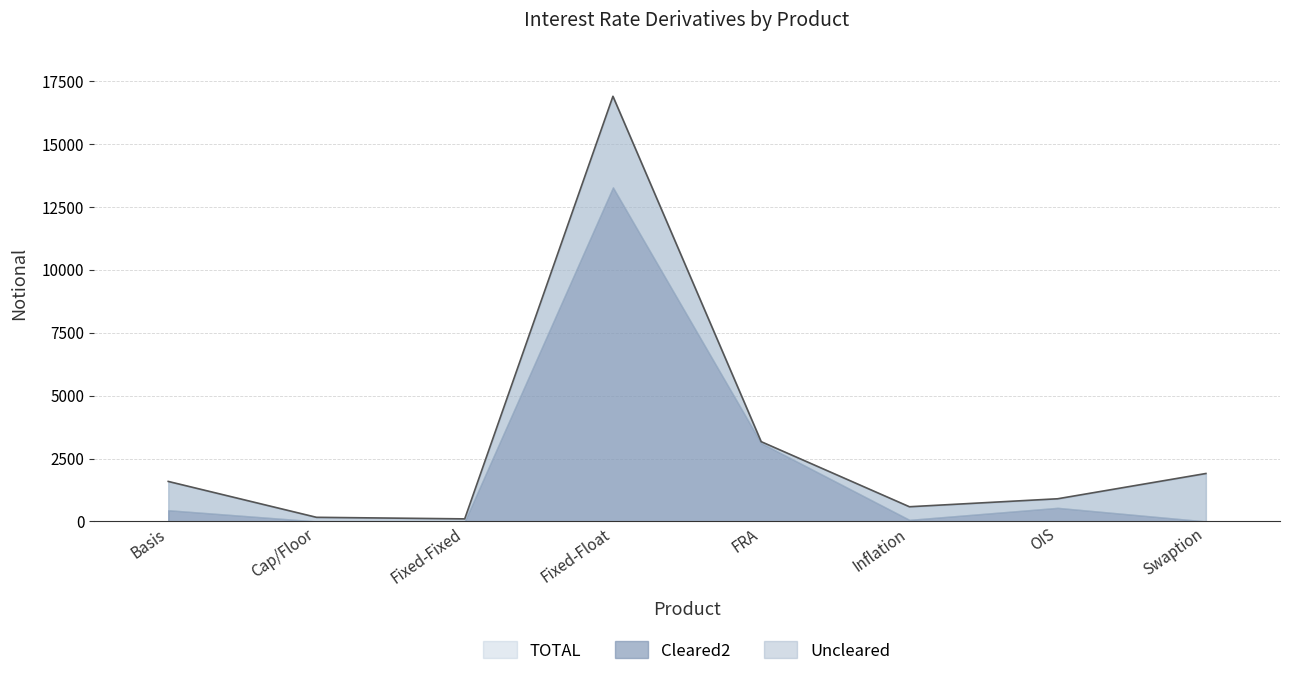

Reading left to right, extract all data points from this chart.

Cleared2: Basis=446	Cap/Floor=0	Fixed-Fixed=0	Fixed-Float=13274	FRA=3112	Inflation=62	OIS=540	Swaption=0
Uncleared: Basis=1143	Cap/Floor=163	Fixed-Fixed=101	Fixed-Float=3619	FRA=57	Inflation=521	OIS=360	Swaption=1904
TOTAL: Basis=1589	Cap/Floor=163	Fixed-Fixed=101	Fixed-Float=16893	FRA=3169	Inflation=583	OIS=900	Swaption=1904